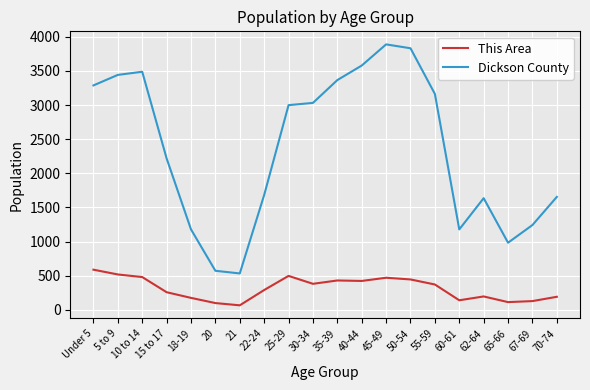

Between 10 to 14 and 20, which series saw the biggest shift?

Dickson County